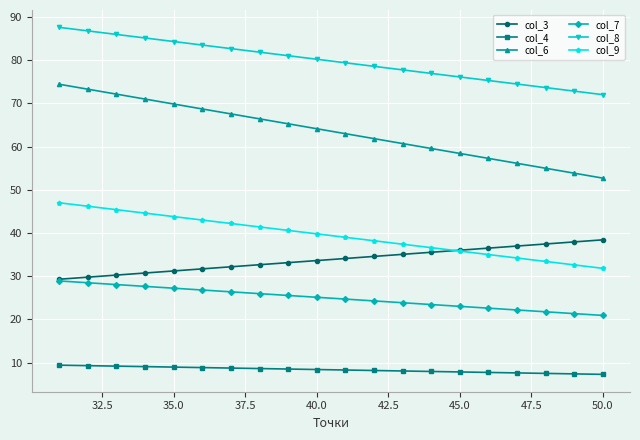

Which series has the largest range (max minus min)?

col_6